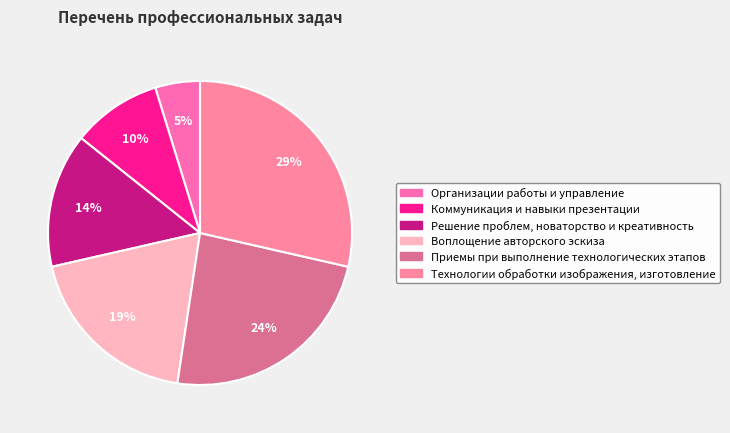

Which slice is the largest?

Технологии обработки изображения, изготовление